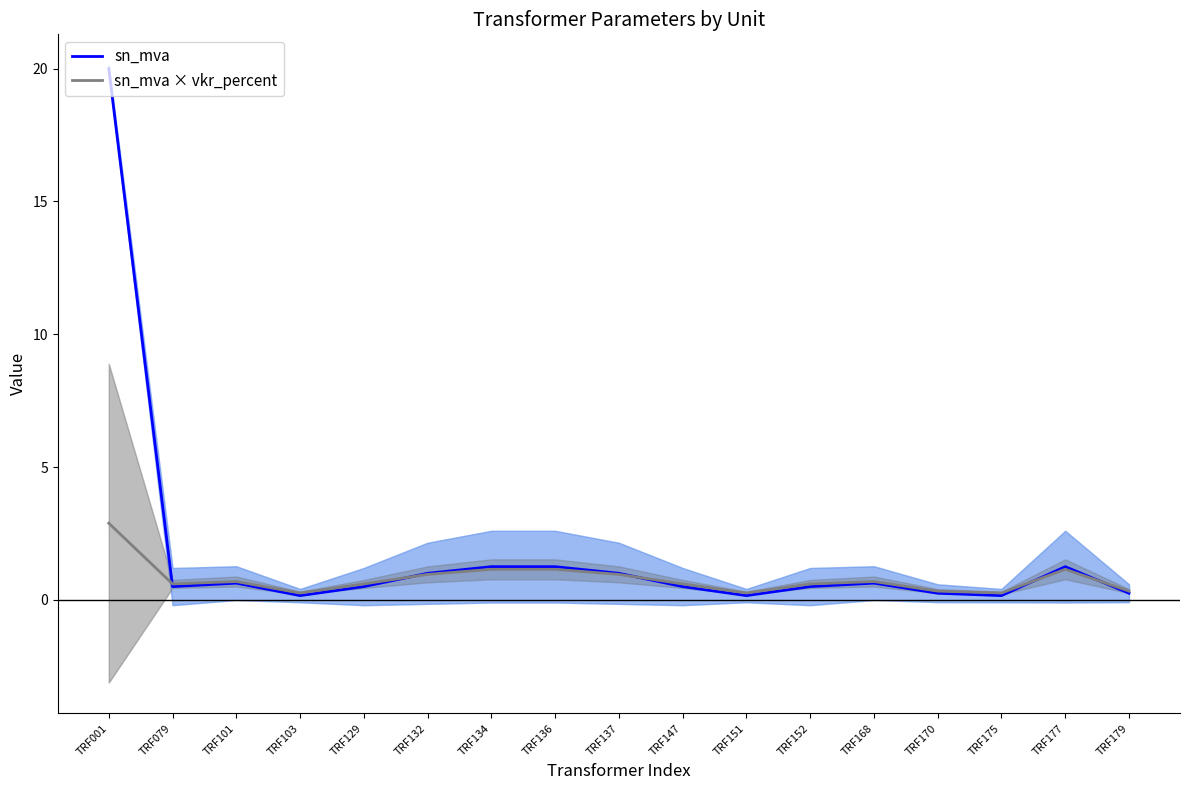

Where is sn_mva nearest to the value 10?

TRF134